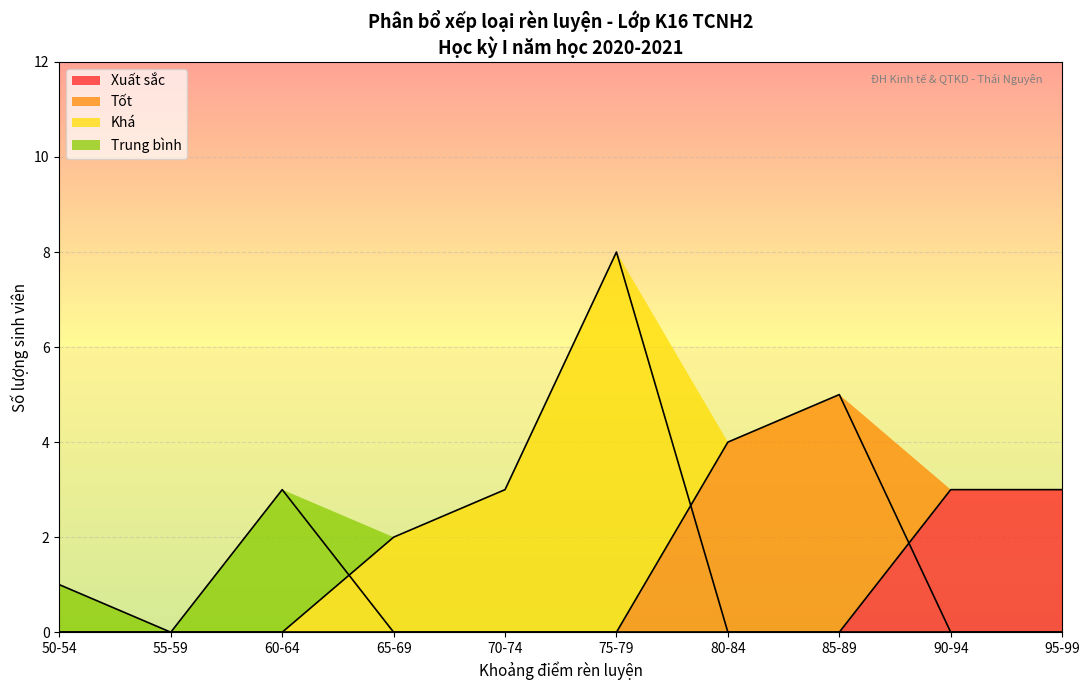

How many distinct data groups are displayed?

4